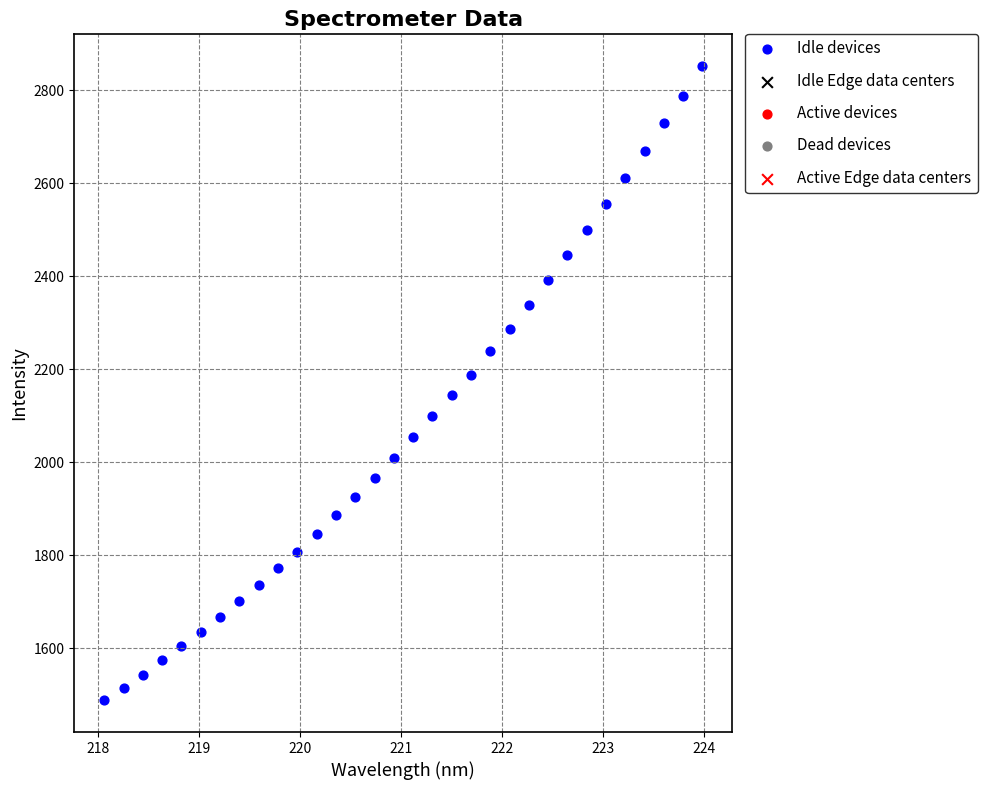

What is the range of Y values (max minus min)?

1364.7